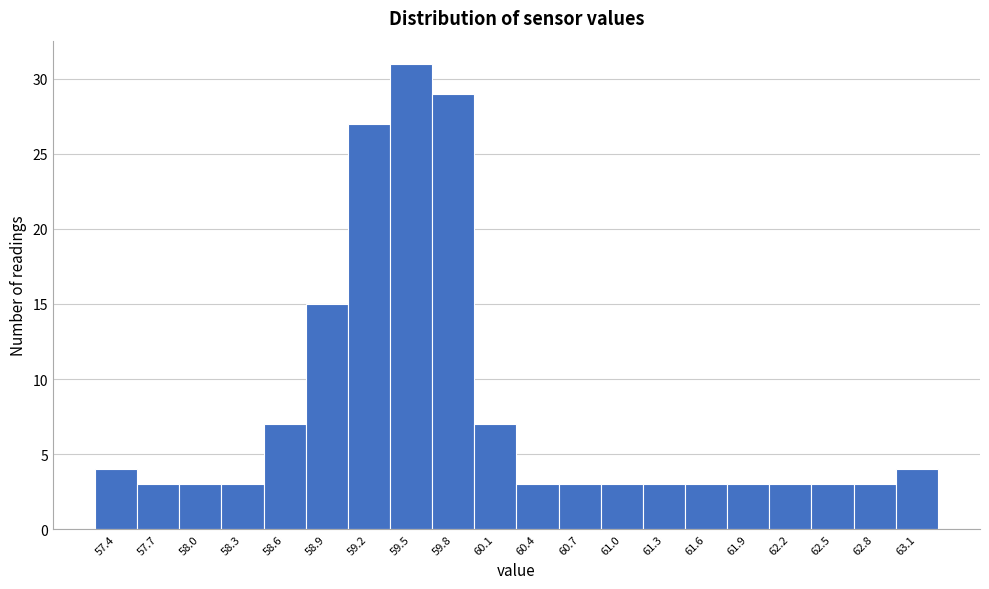

What is the height of the bar covering 62.080 to 62.385 on the x-axis? Neither the bar edges nor the heights are printed on the chart, so give them approximately, as read against the axes.

3